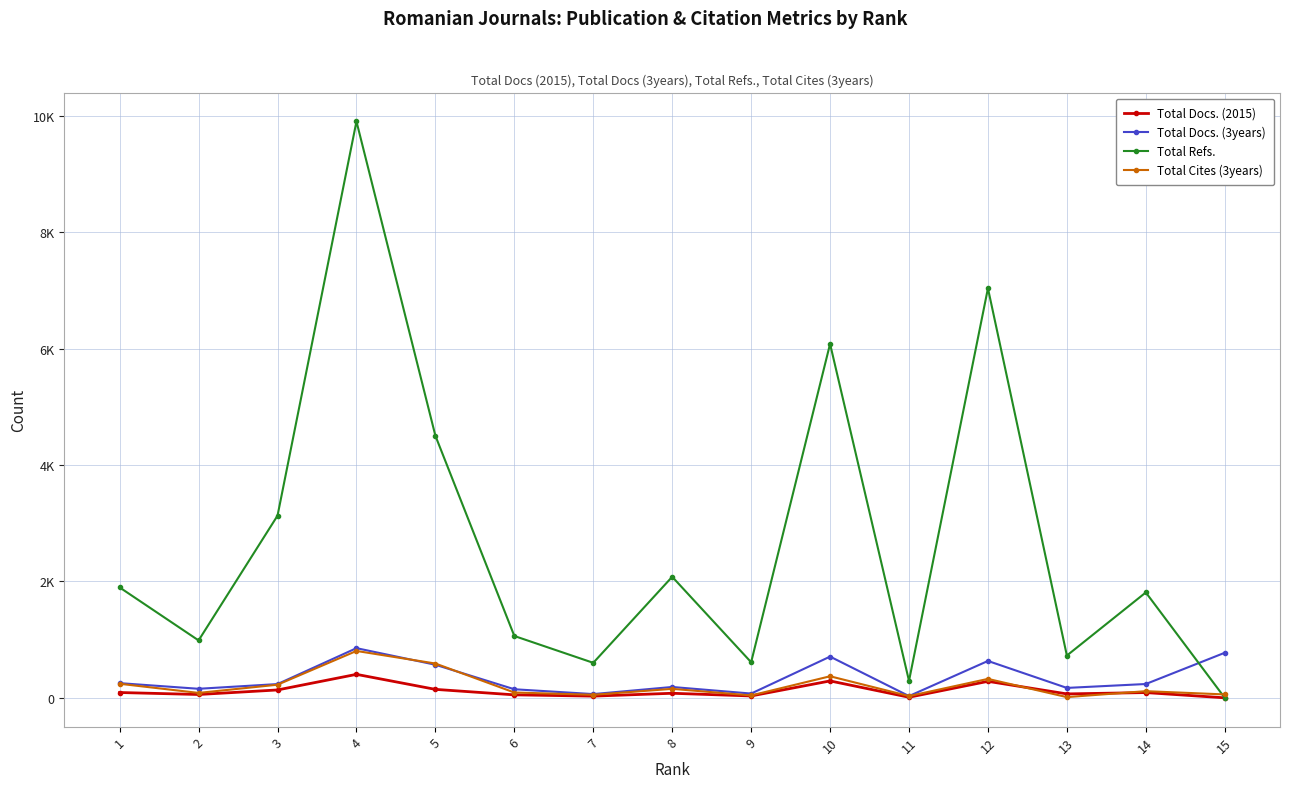

What are all the series names shown in the legend?

Total Docs. (2015), Total Docs. (3years), Total Refs., Total Cites (3years)